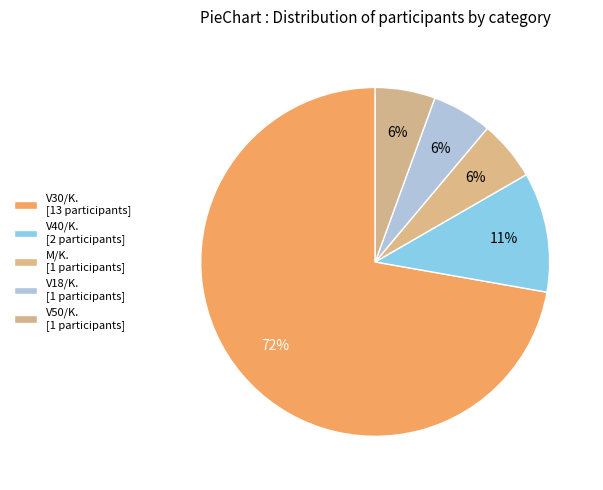

Count the number of slices in the pie.

5